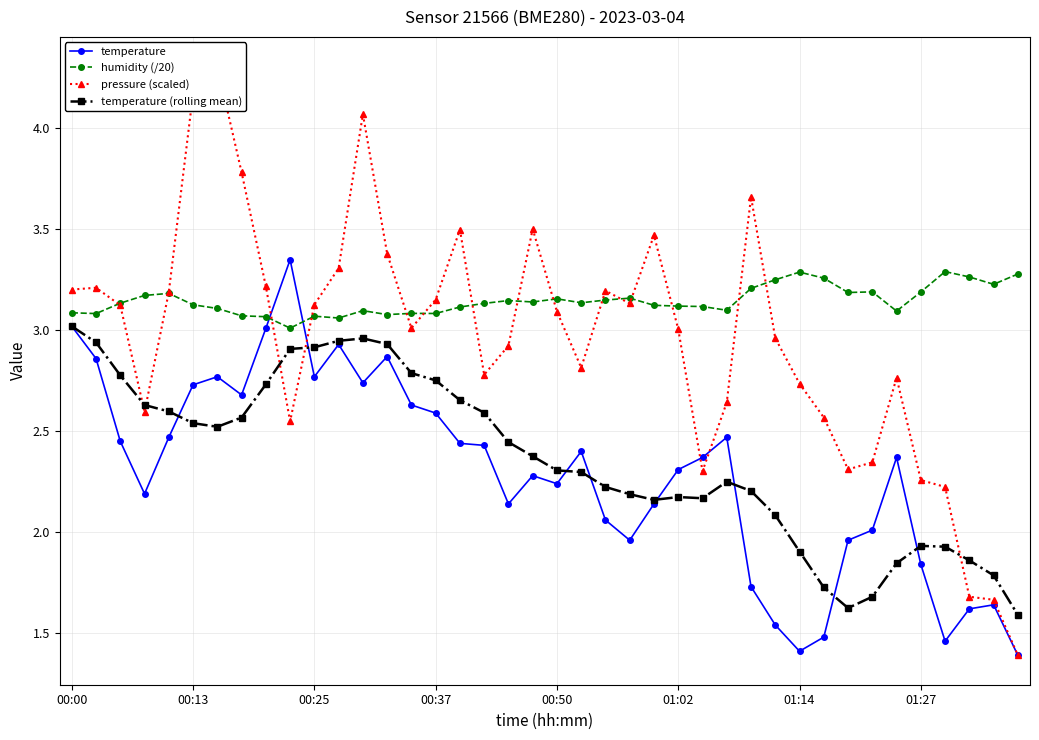

True or false: pressure (scaled) and humidity (/20) cross at least once.

True